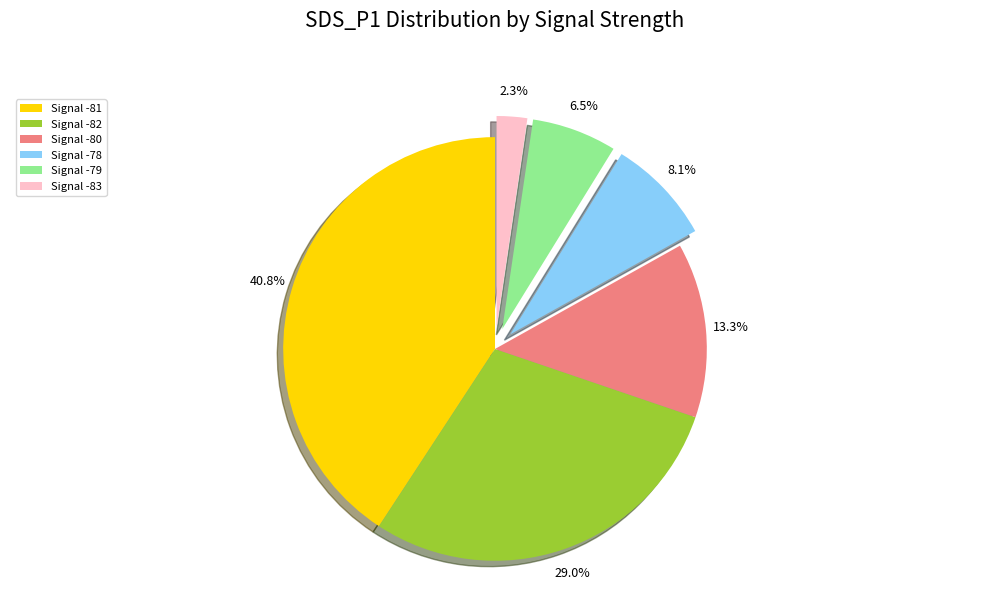

How many segments does this pie chart have?

6